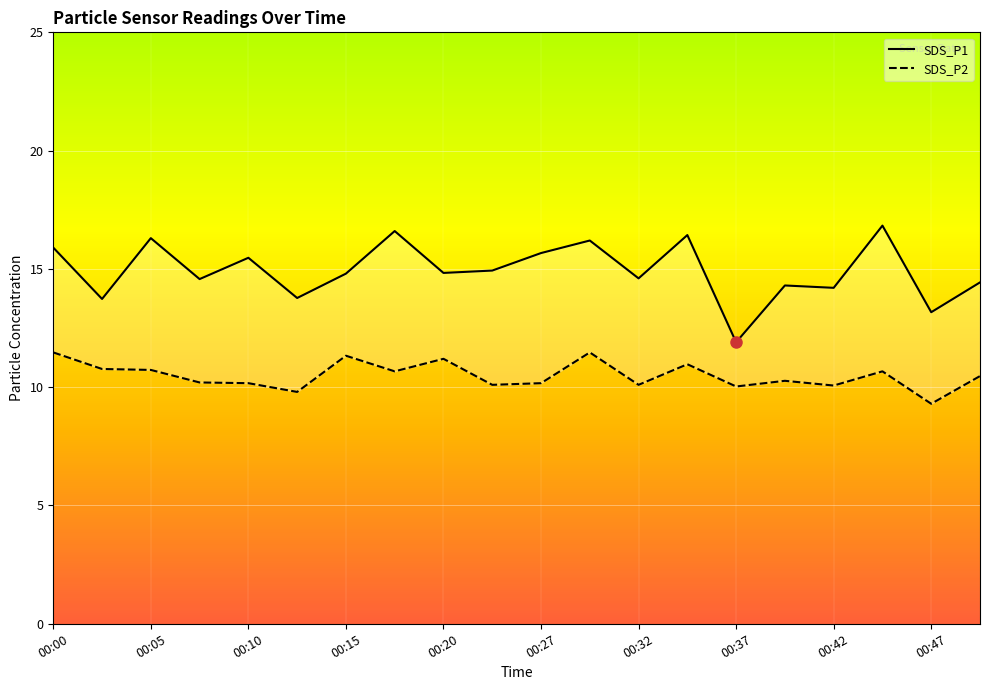

Which series changed the most between 00:13 and 00:15?

SDS_P2